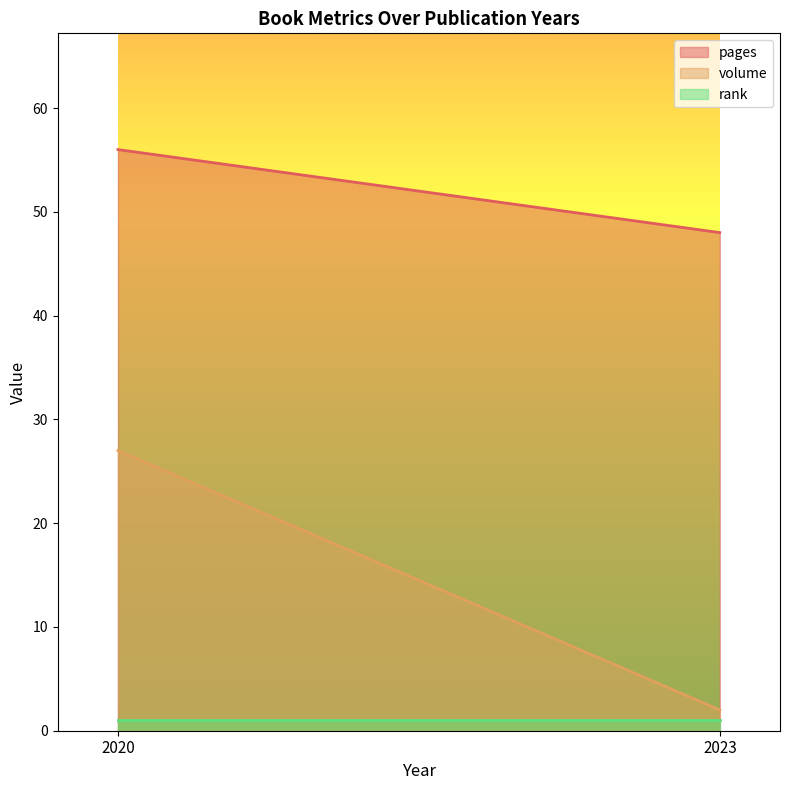

Between 2020 and 2023, which is larger?

2020